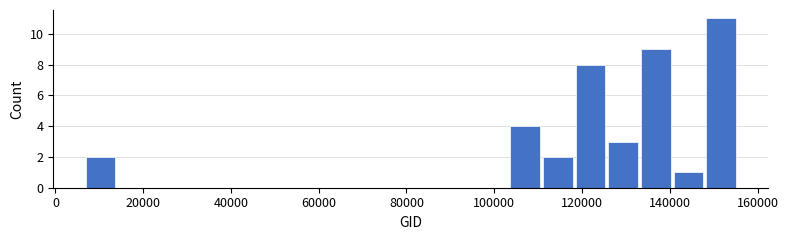

Read against the x-axis, roughly where is the centre of the tallest bar?

152000